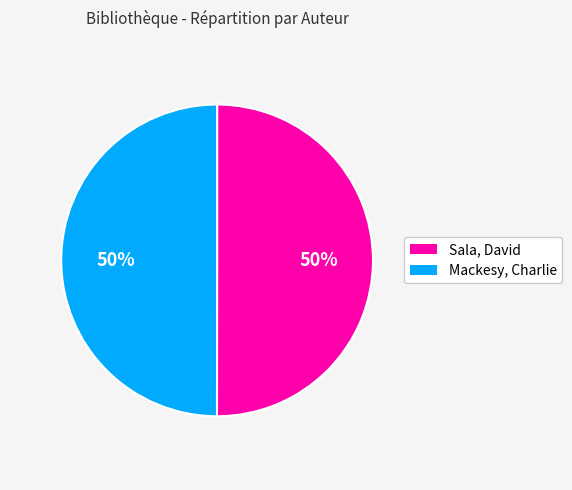

The Mackesy, Charlie slice represents 65% of the pie. True or false?

False